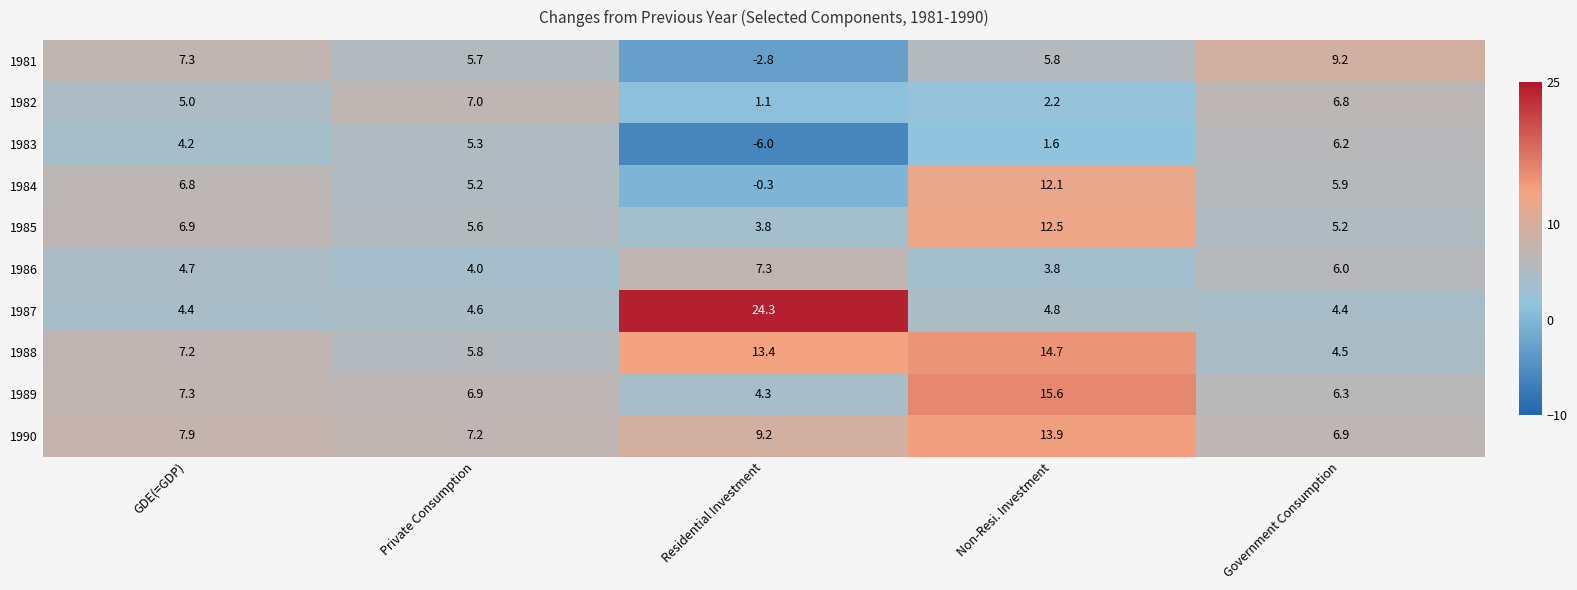

How many data points in 1985 are above 5?

4